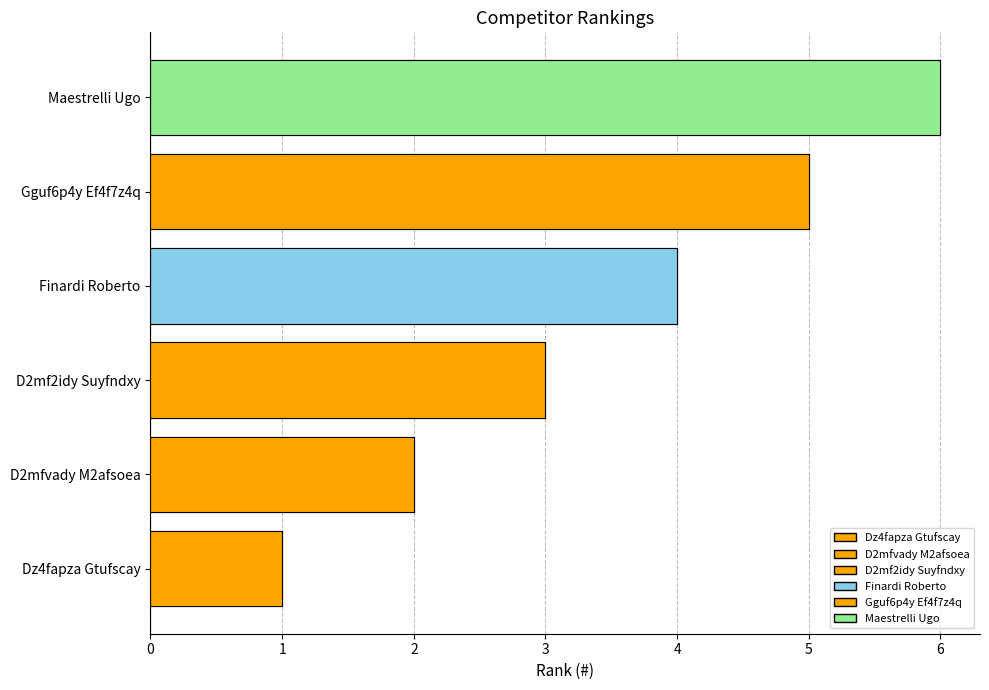

True or false: the data shows 10 at Maestrelli Ugo.

False